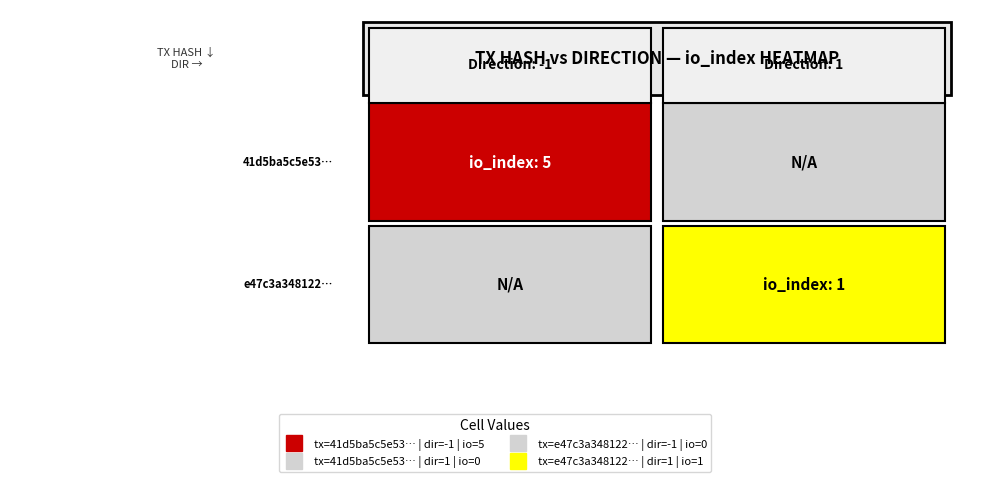

Reading left to right, extract all data points from this chart.

41d5ba5c5e53d54ab4aced29aa53c8f89dcbabb: direction=-1	io_index=5
e47c3a34812278feae9cd80e8784334d7d9b7f5: direction=1	io_index=1